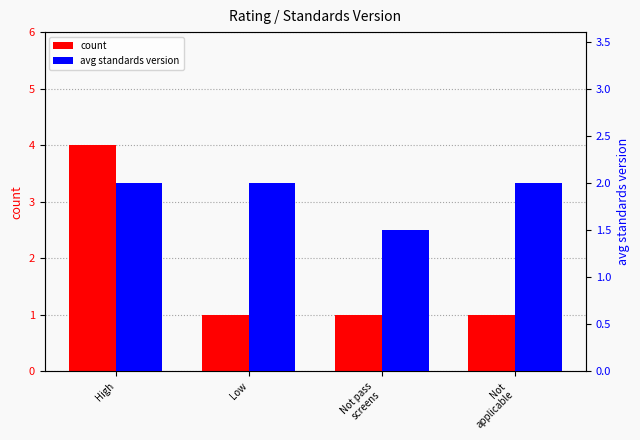

How many distinct data groups are displayed?

2